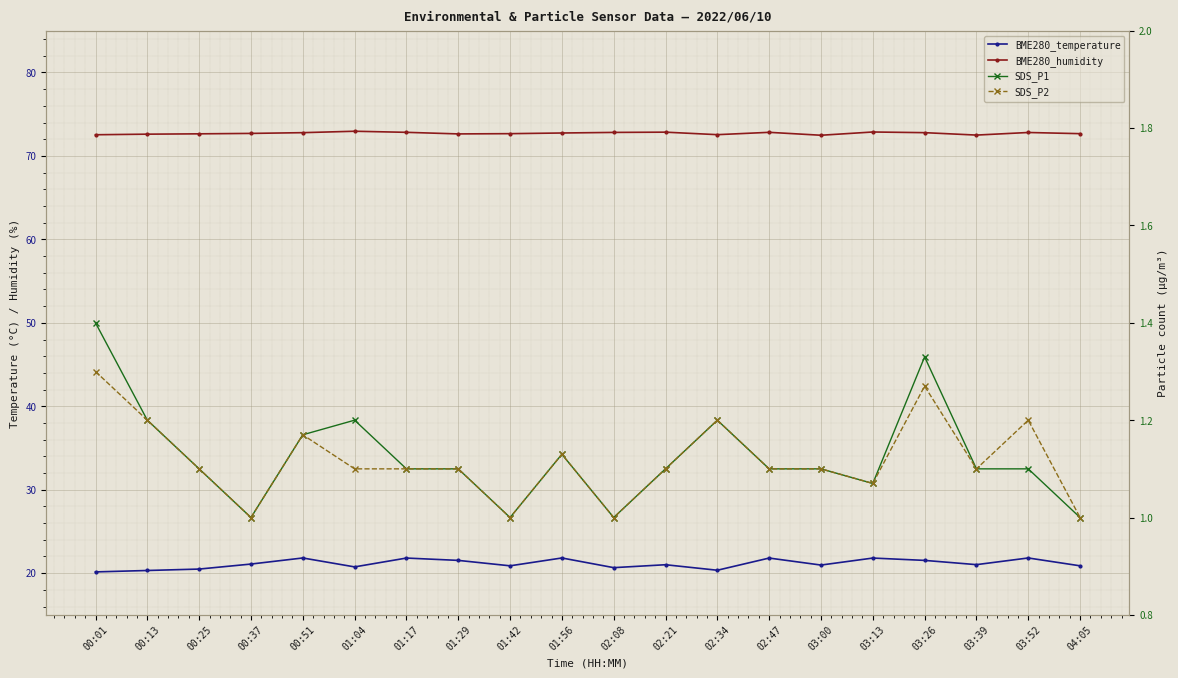

Is this an area chart (filled region under the line)?

No